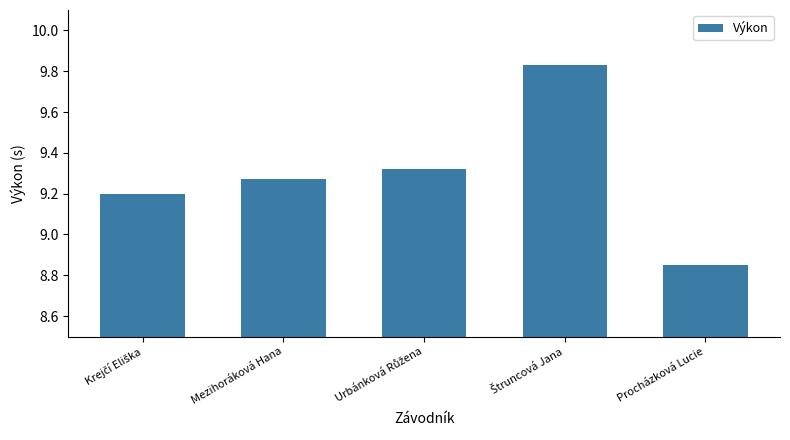

Count the values in the range 9 to 10.

4